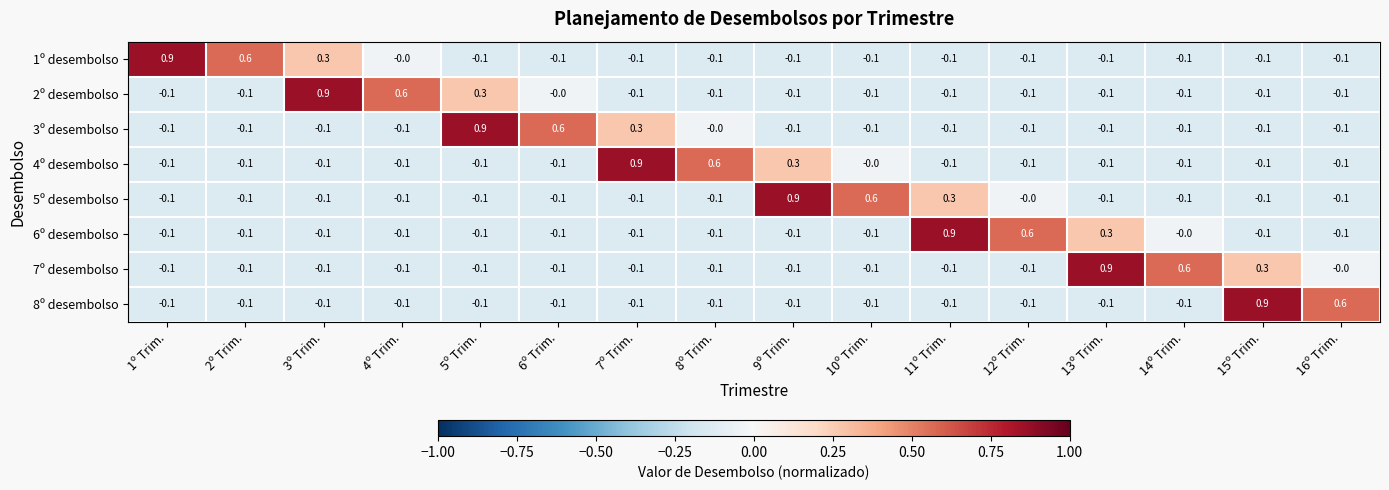

What is the spread (max minus min) of values at 15º Trim.?

1.0